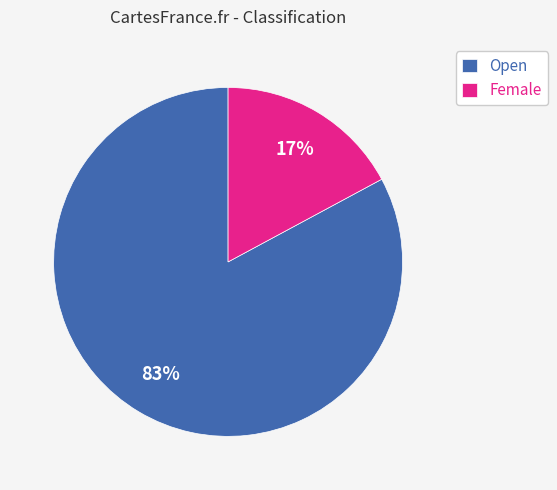

To the nearest percent, what is the difference between the Open and Female slice percentages?

66%